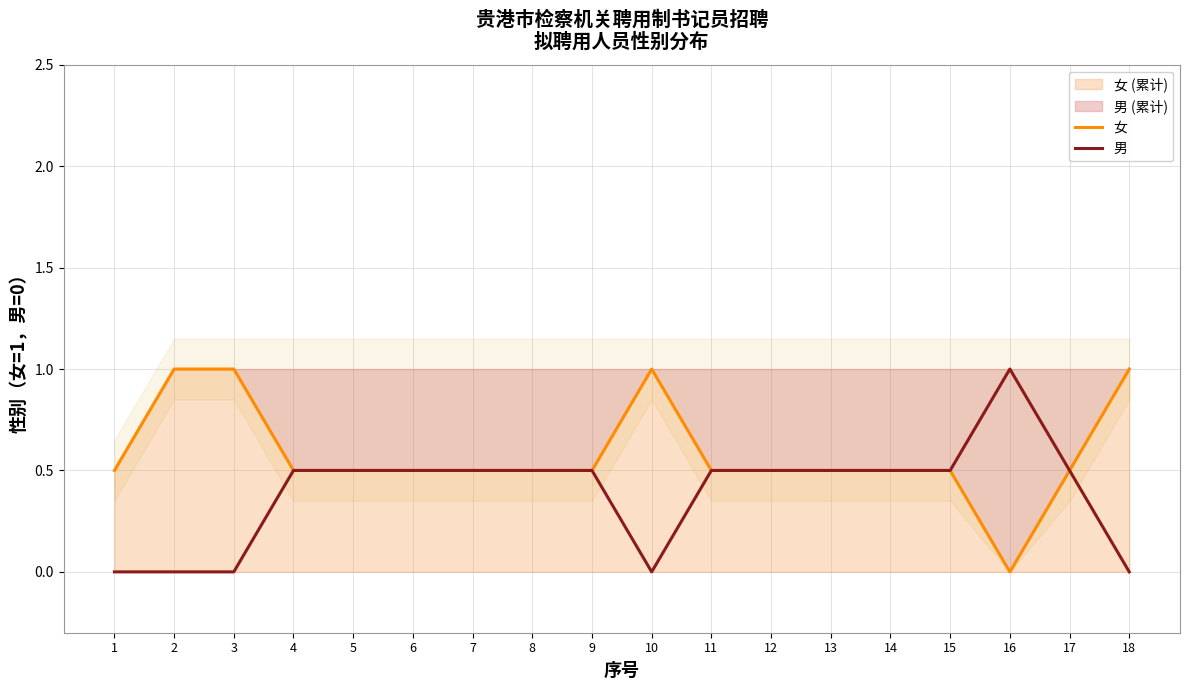

True or false: 女 and 男 cross at least once.

False